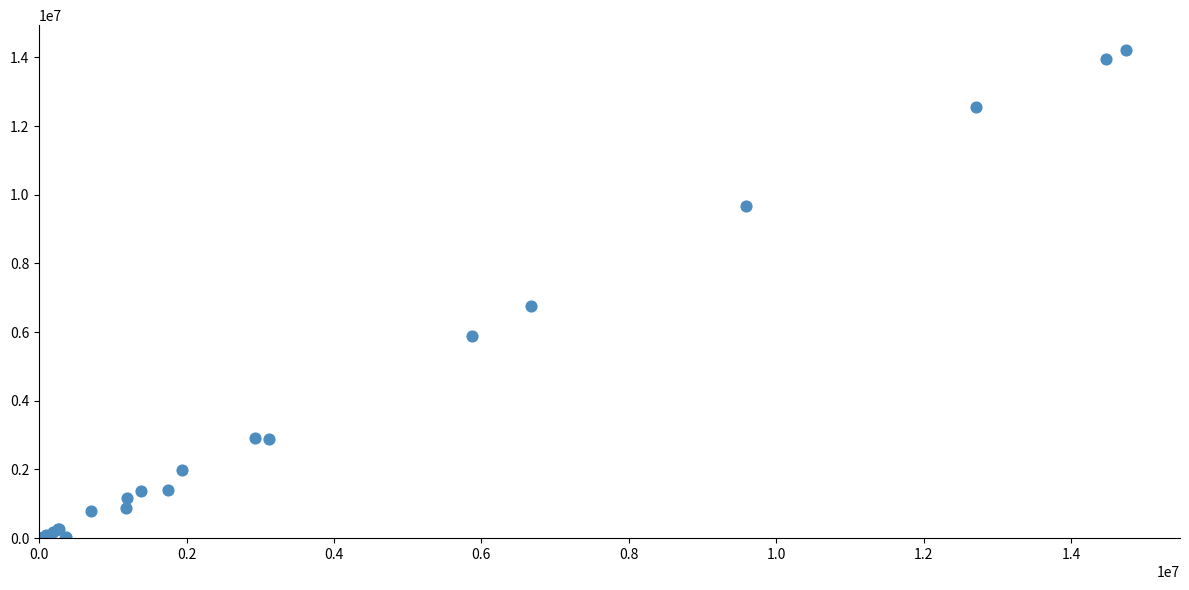

What Y value in the scatter plot is closest to 7113118?

6757929.7